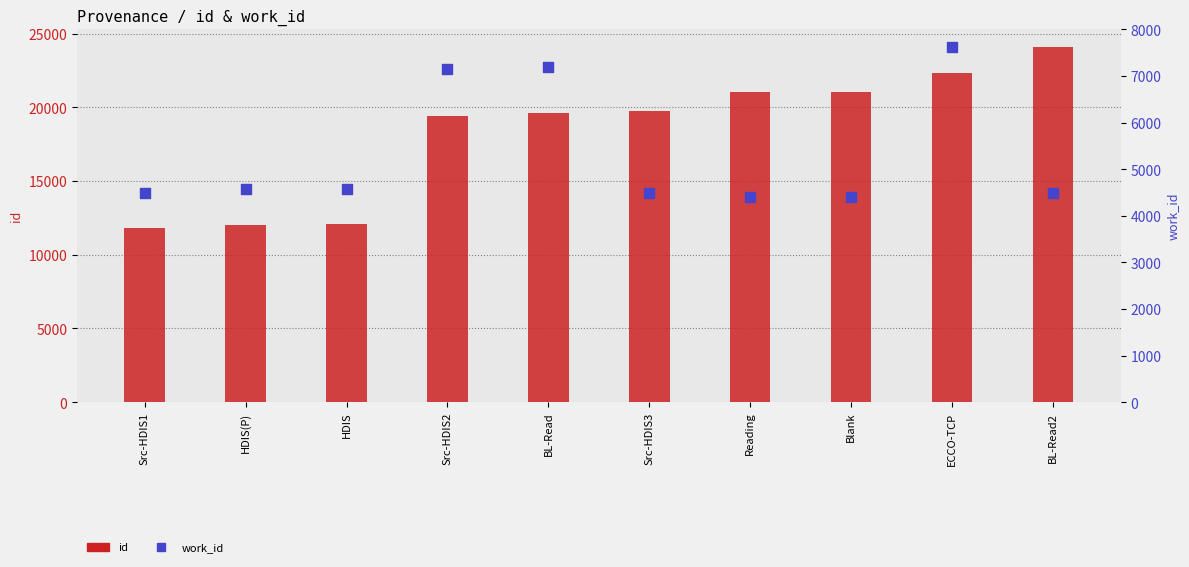

At how many categories does at least one series exceed 14911?

7